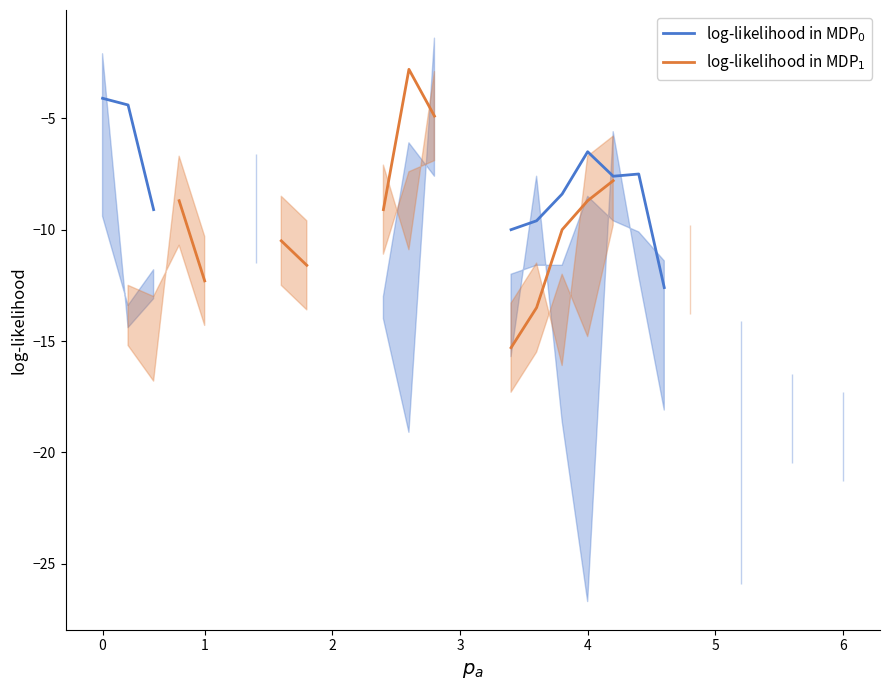

List the labels in order of log-likelihood in MDP$_1$ value, smallest first.

8, 9, 10, 11, 4, 5, 6, 7, 0, 23, 18, 20, 1, 2, 16, 17, 3, 13, 12, 14, 15, 19, 21, 22, 24, 25, 26, 27, 28, 29